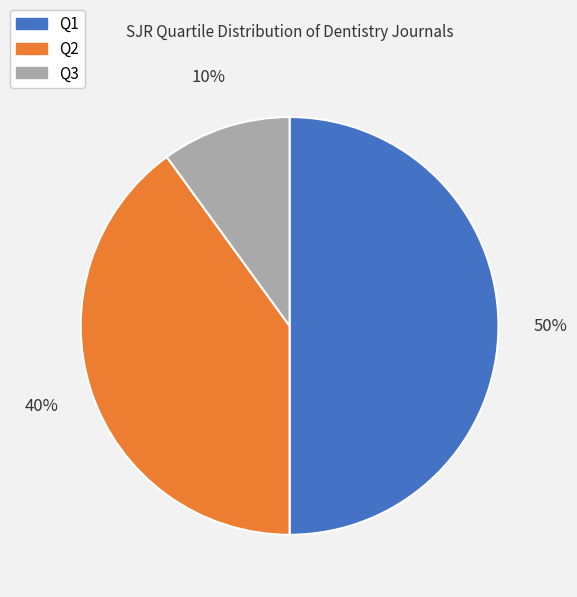

To the nearest percent, what is the combined percentage of Q1 and Q2?

90%